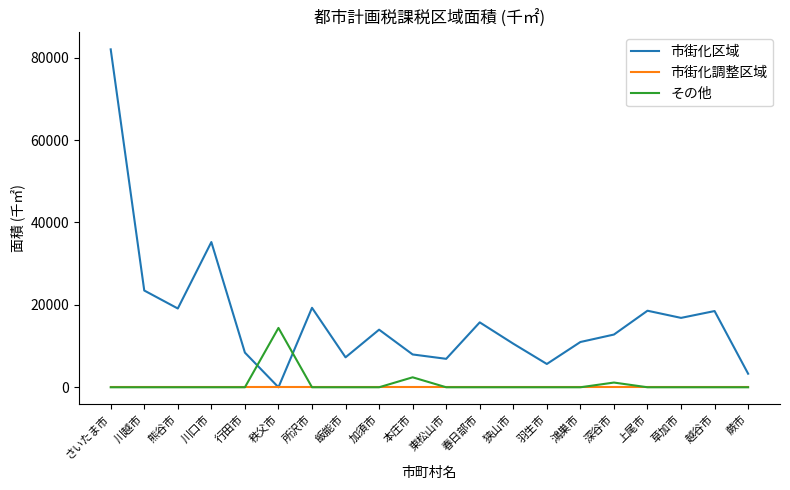

What are all the series names shown in the legend?

市街化区域, 市街化調整区域, その他